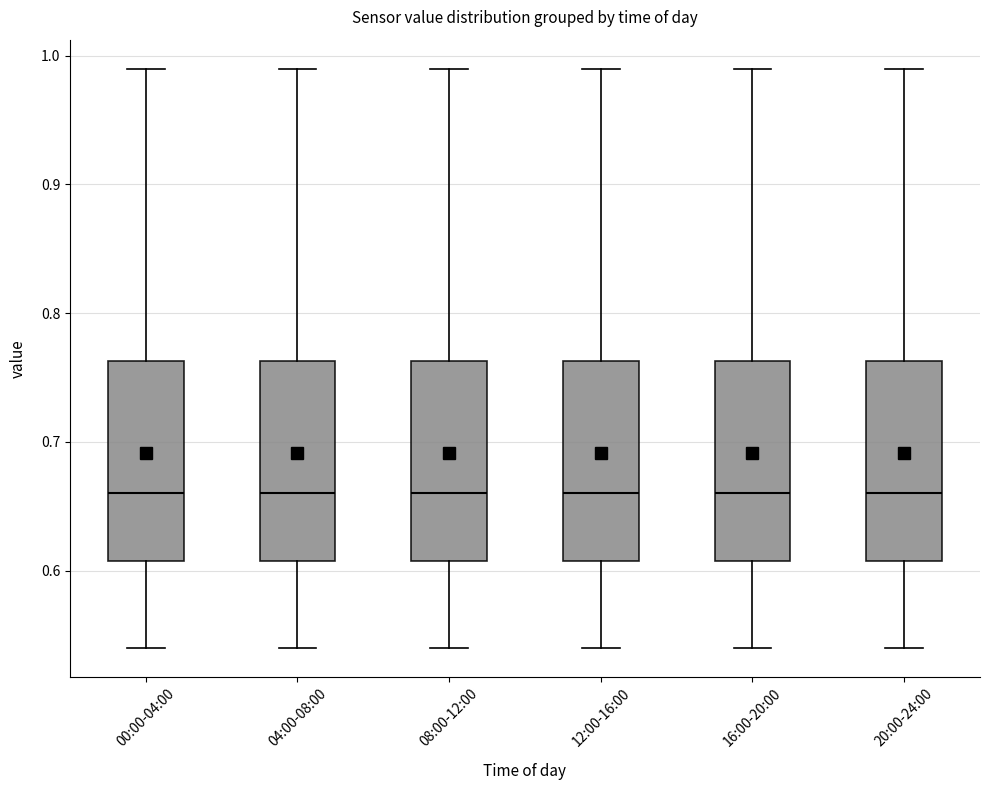

Reading left to right, read every box against the y-axis: the position of its median line, the range the box covers, and the ends of its whiskers. The values are not printed on the chart, so give them approximately, as read against the axis.

00:00-04:00: median 0.66, box 0.61 to 0.76, whiskers 0.54 to 0.99
04:00-08:00: median 0.66, box 0.61 to 0.76, whiskers 0.54 to 0.99
08:00-12:00: median 0.66, box 0.61 to 0.76, whiskers 0.54 to 0.99
12:00-16:00: median 0.66, box 0.61 to 0.76, whiskers 0.54 to 0.99
16:00-20:00: median 0.66, box 0.61 to 0.76, whiskers 0.54 to 0.99
20:00-24:00: median 0.66, box 0.61 to 0.76, whiskers 0.54 to 0.99